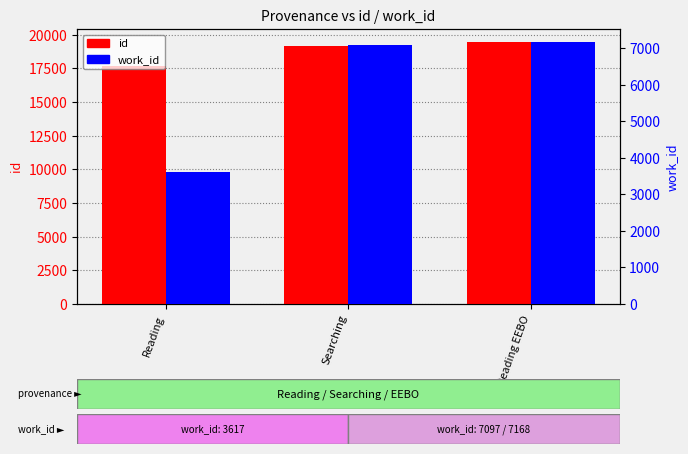

What is the difference between the id values at Searching and Reading?

1554